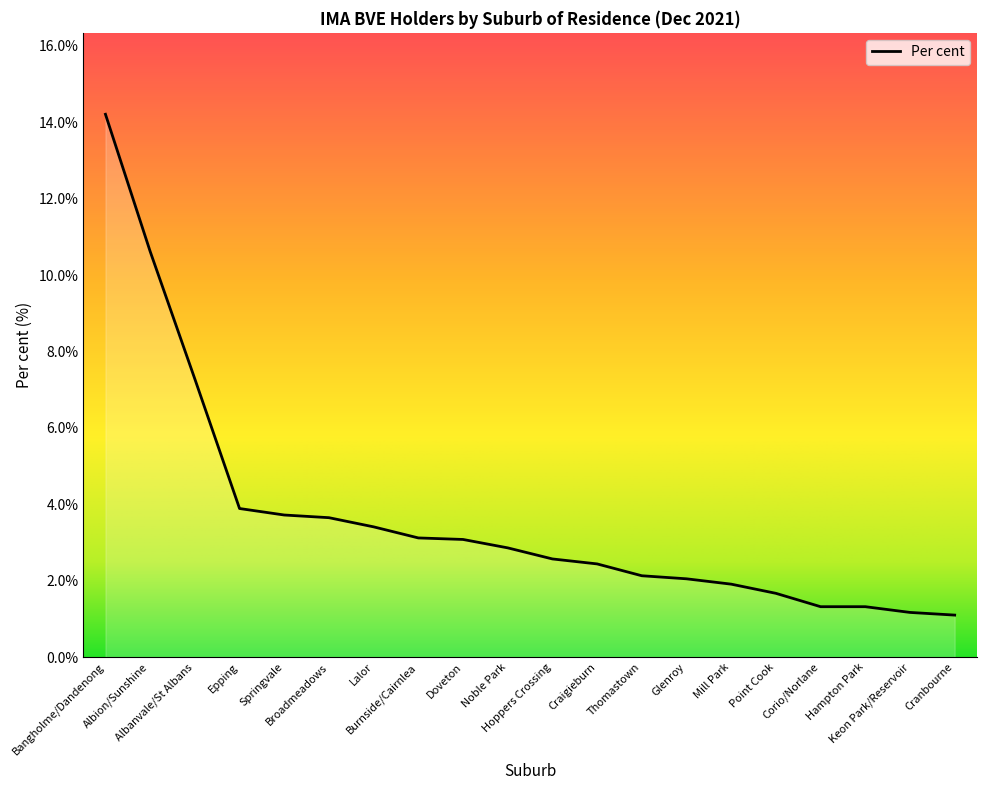

At which label does the data first exceed 2?

Bangholme/Dandenong